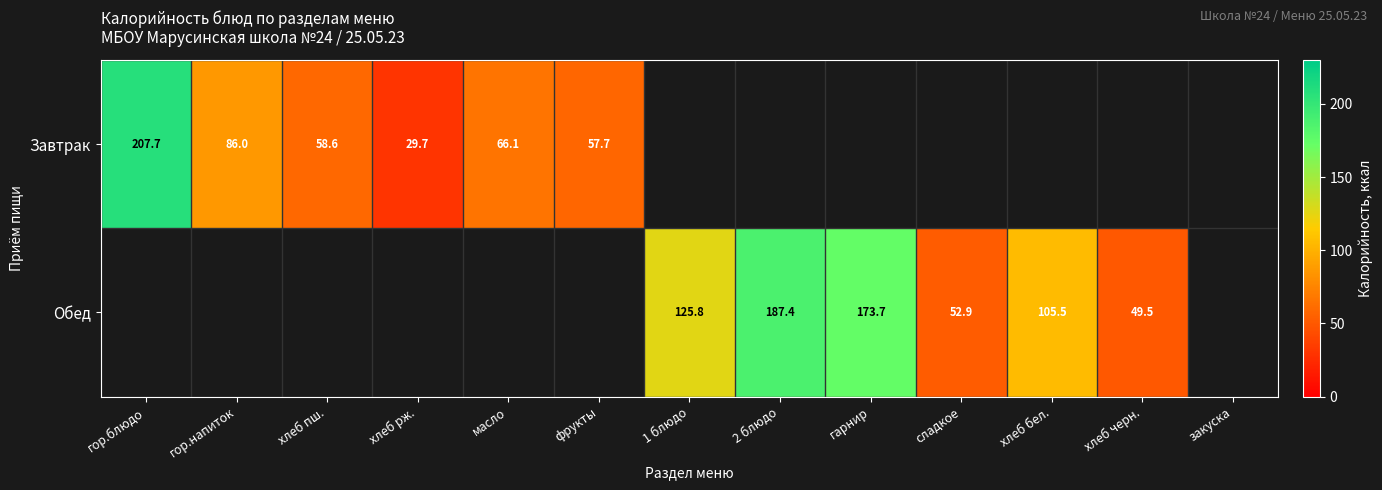

Is it true that Обед equals 21.5 at сладкое?

False